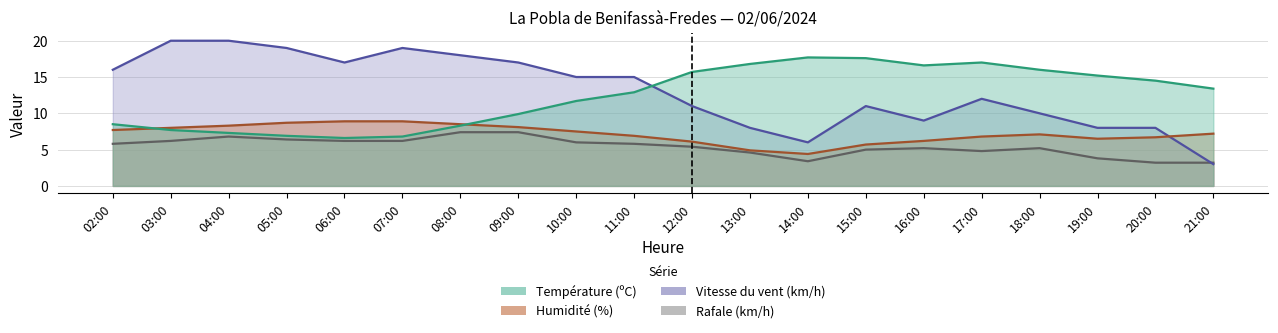

What is the total value across all series at 21:00?

26.8